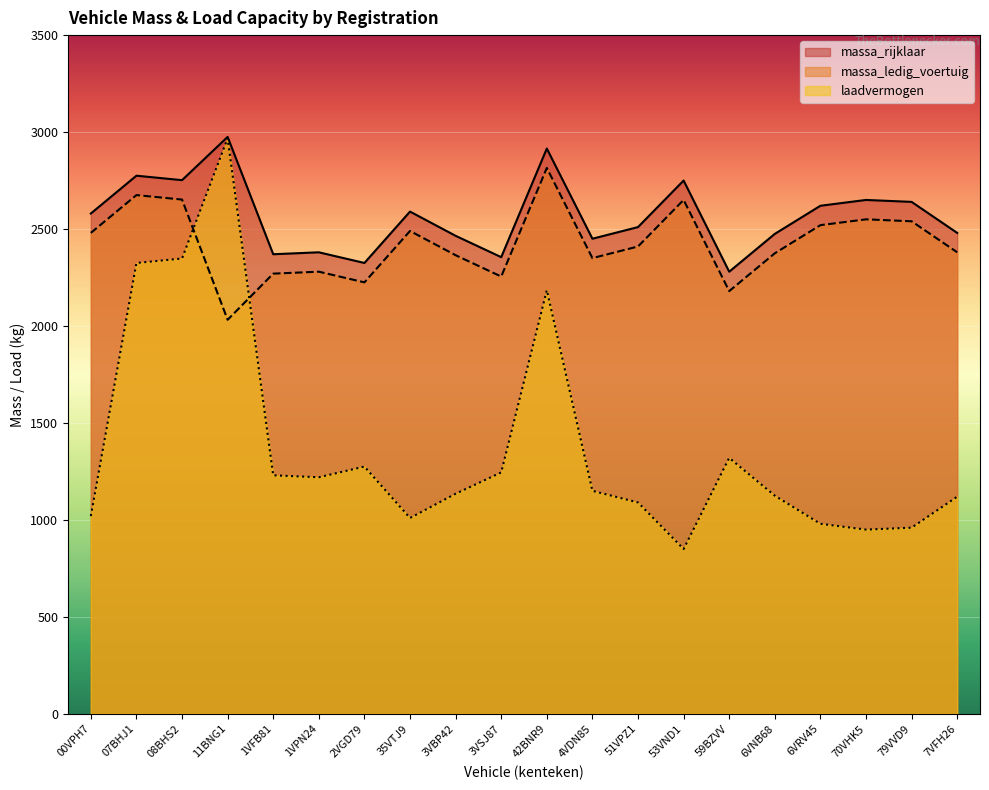

What is the spread (max minus min) of values at 11BNG1?

943